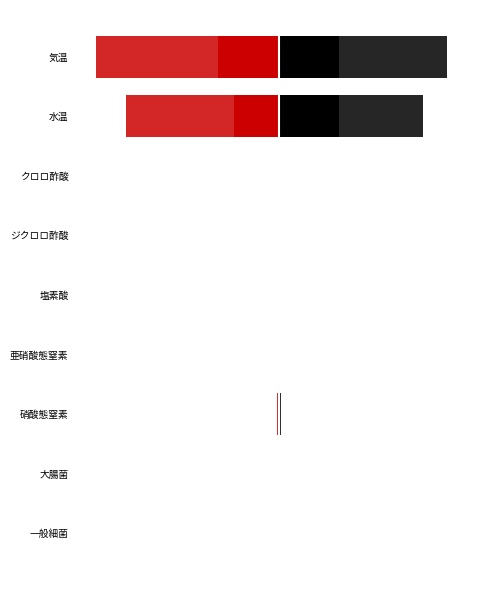

The ぬくもりの里 series shows -19.6 at クロロ酢酸. True or false?

False